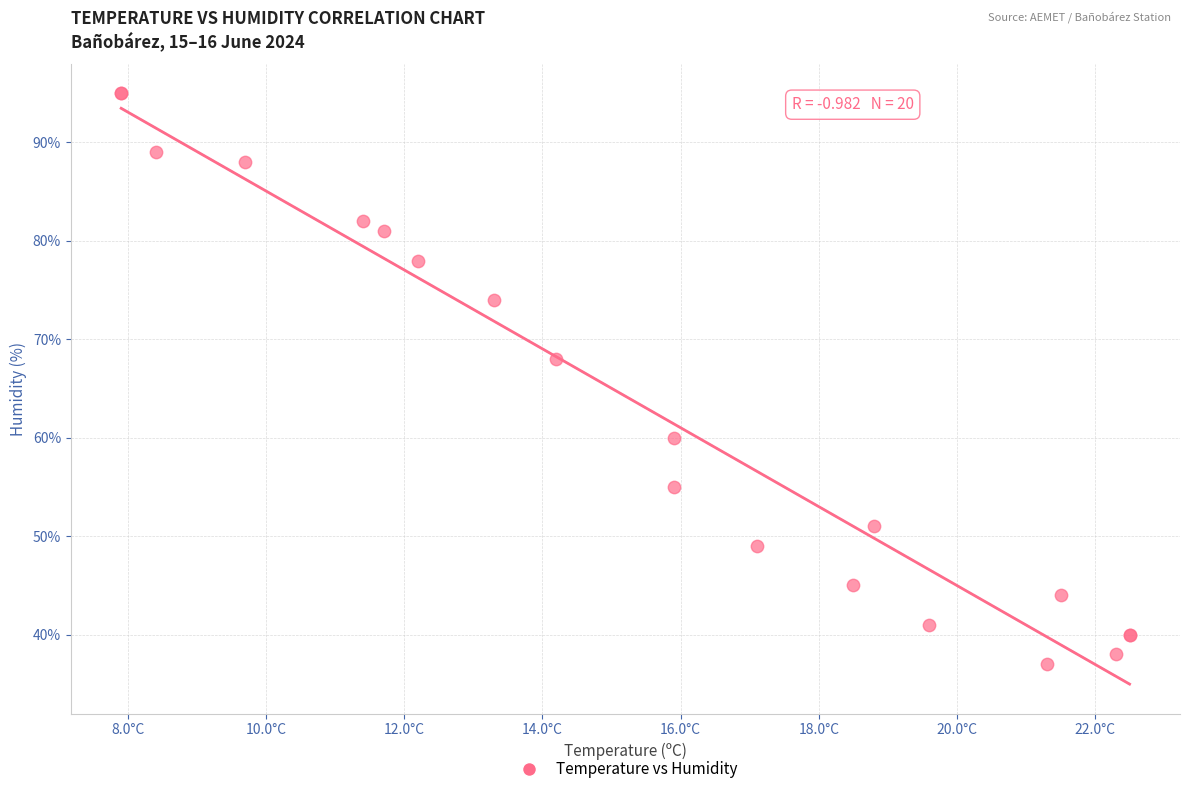

What Y value in the scatter plot is closest to 66?

68